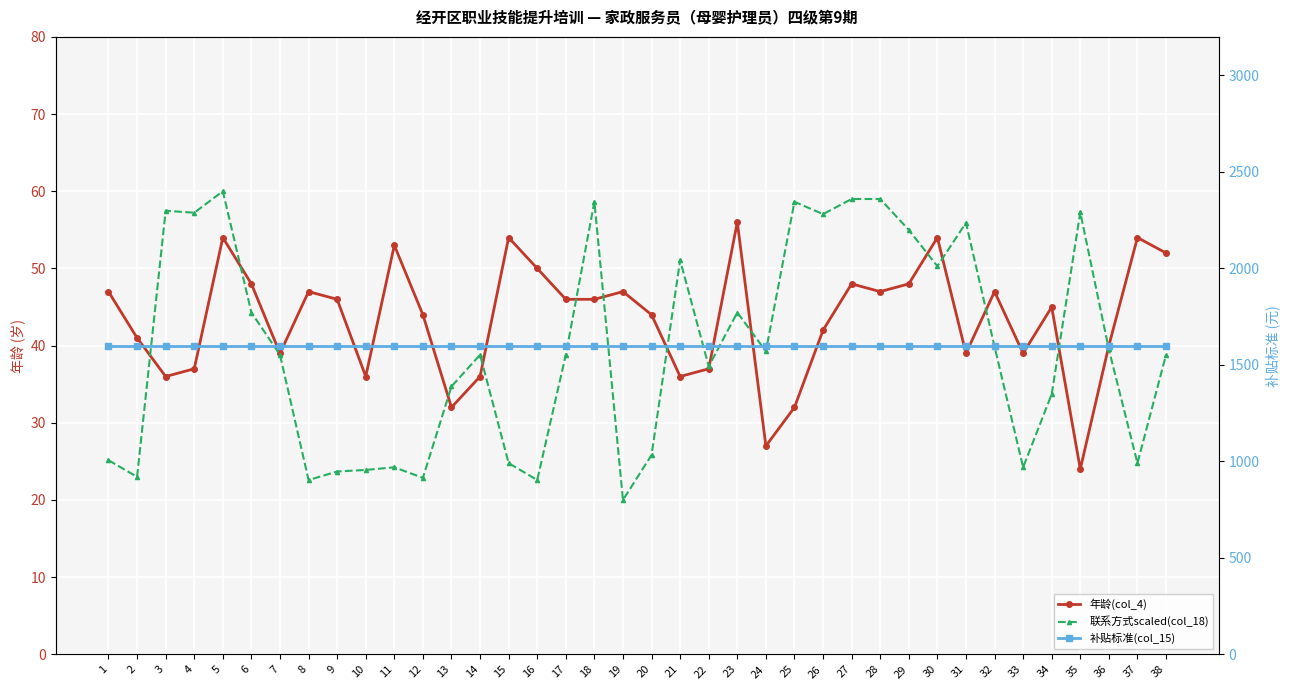

True or false: 补贴标准(col_15) has more than 2 points higher than both neighbors.

False